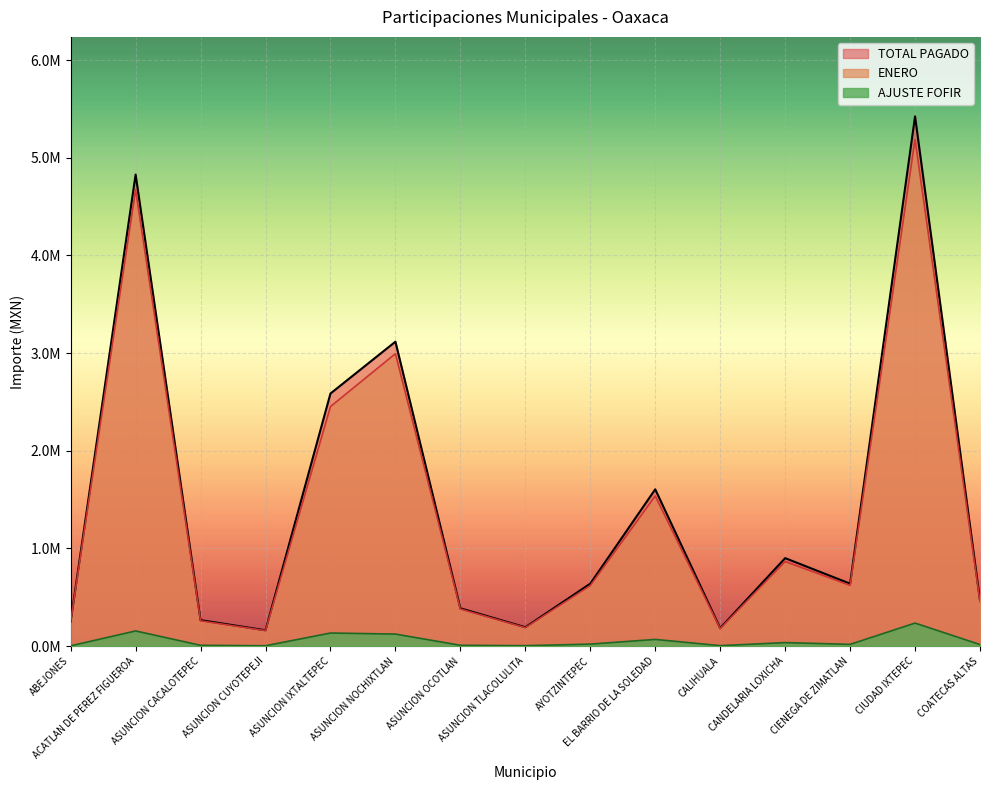

Reading left to right, transcribe all the data shown in this chart.

ENERO: ABEJONES=249561.9	ACATLAN DE PEREZ FIGUEROA=4672949.3	ASUNCION CACALOTEPEC=258097.5	ASUNCION CUYOTEPEJI=158356.4	ASUNCION IXTALTEPEC=2452348.8	ASUNCION NOCHIXTLAN=2993965.8	ASUNCION OCOTLAN=378805.3	ASUNCION TLACOLULITA=188686.3	AYOTZINTEPEC=618978.6	EL BARRIO DE LA SOLEDAD=1536928.9	CALIHUALA=178767.8	CANDELARIA LOXICHA=864910.2	CIENEGA DE ZIMATLAN=621445.1	CIUDAD IXTEPEC=5188694.4	COATECAS ALTAS=455001.5
AJUSTE FOFIR: ABEJONES=2516.0	ACATLAN DE PEREZ FIGUEROA=154966.0	ASUNCION CACALOTEPEC=7776.0	ASUNCION CUYOTEPEJI=3424.0	ASUNCION IXTALTEPEC=133603.0	ASUNCION NOCHIXTLAN=122810.0	ASUNCION OCOTLAN=8053.0	ASUNCION TLACOLULITA=4198.0	AYOTZINTEPEC=20141.0	EL BARRIO DE LA SOLEDAD=68174.0	CALIHUALA=4382.0	CANDELARIA LOXICHA=35538.0	CIENEGA DE ZIMATLAN=17443.0	CIUDAD IXTEPEC=235415.0	COATECAS ALTAS=15732.0
TOTAL PAGADO: ABEJONES=252077.9	ACATLAN DE PEREZ FIGUEROA=4827915.3	ASUNCION CACALOTEPEC=265873.5	ASUNCION CUYOTEPEJI=161780.4	ASUNCION IXTALTEPEC=2585951.8	ASUNCION NOCHIXTLAN=3116775.8	ASUNCION OCOTLAN=386858.3	ASUNCION TLACOLULITA=192884.3	AYOTZINTEPEC=639119.6	EL BARRIO DE LA SOLEDAD=1605102.9	CALIHUALA=183149.8	CANDELARIA LOXICHA=900448.2	CIENEGA DE ZIMATLAN=638888.1	CIUDAD IXTEPEC=5424109.4	COATECAS ALTAS=470733.5